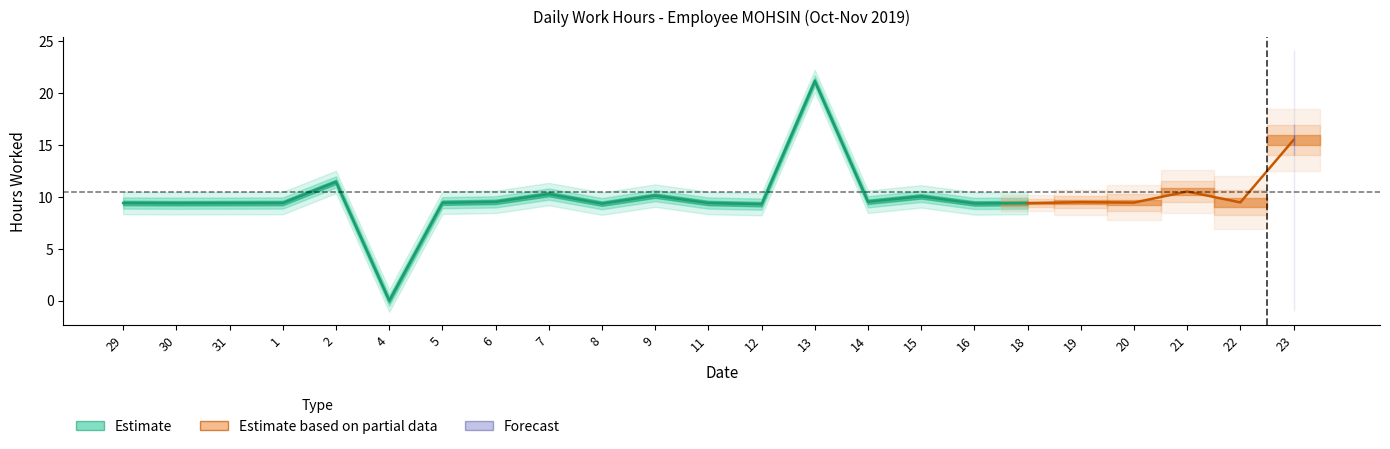

What is the difference between the maximum and minimum values?

21.1